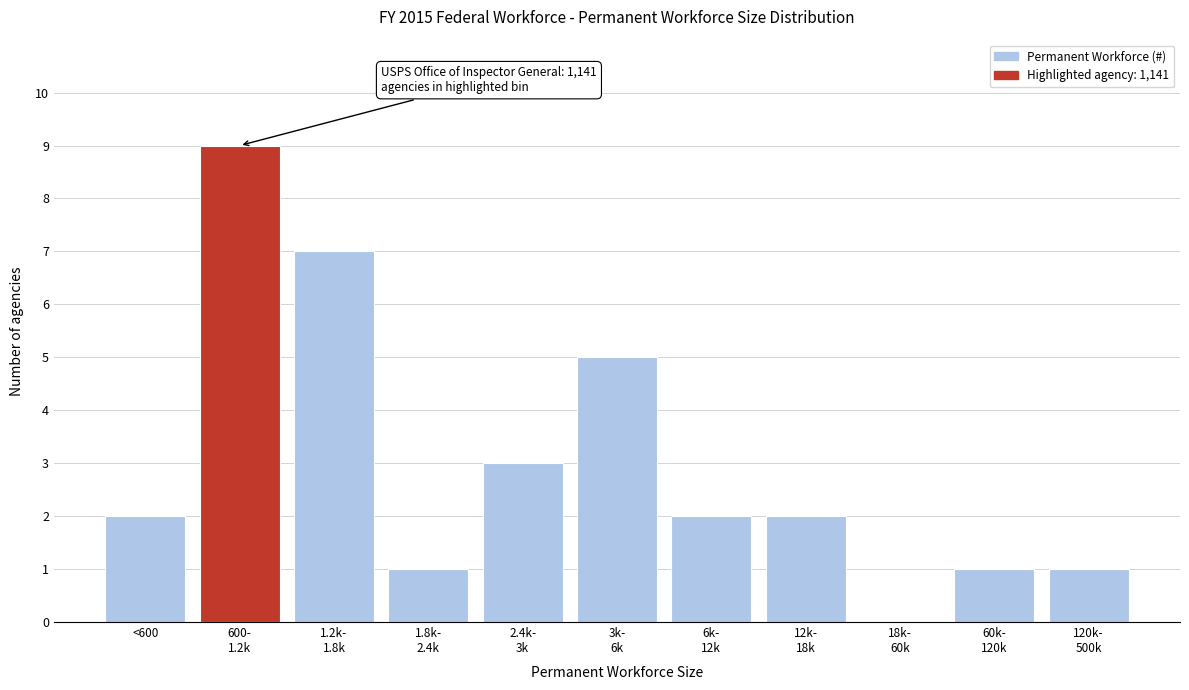

Is it true that the value at <600 is 2?

True